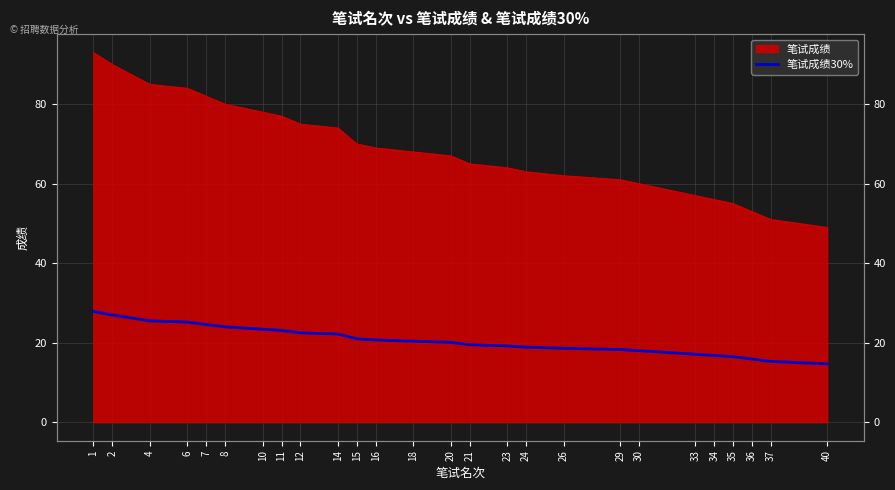

Is it true that the value at 8 is 24.0?

True